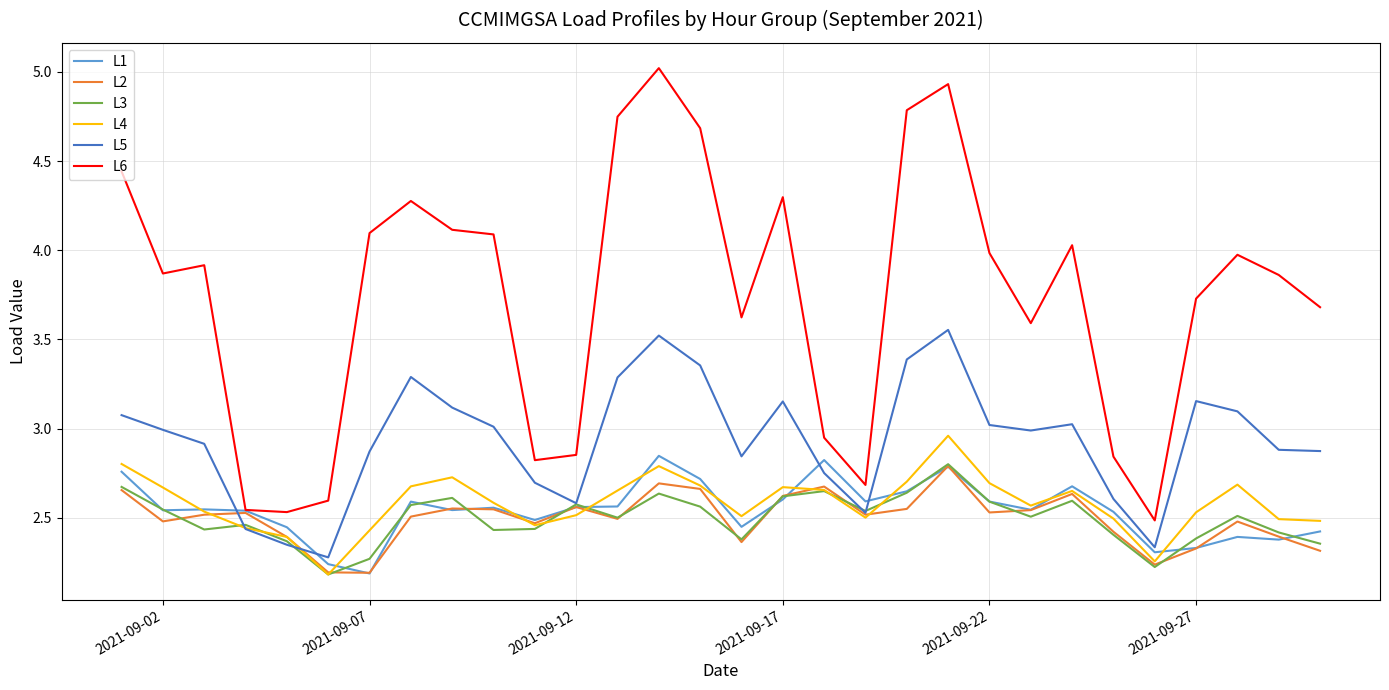

True or false: L5 and L6 cross at least once.

False